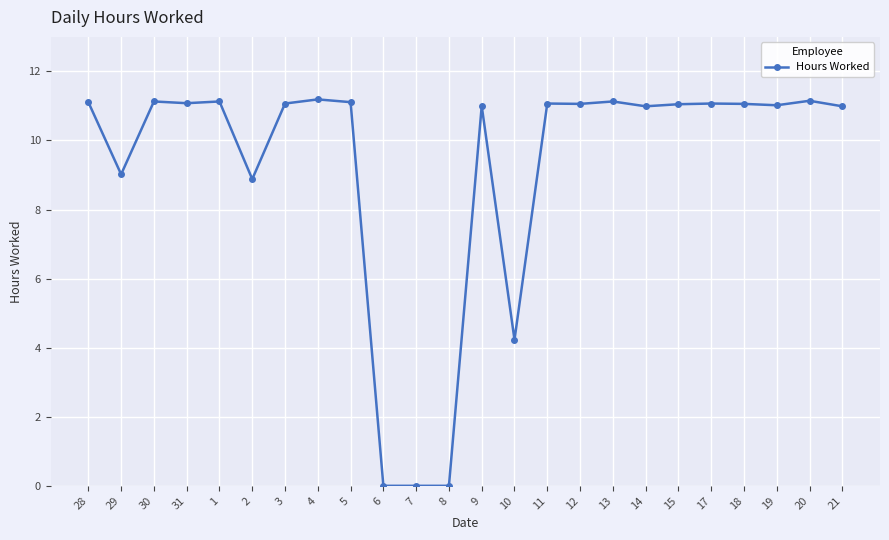

What is the sum of the values at 7 and 2?

8.9